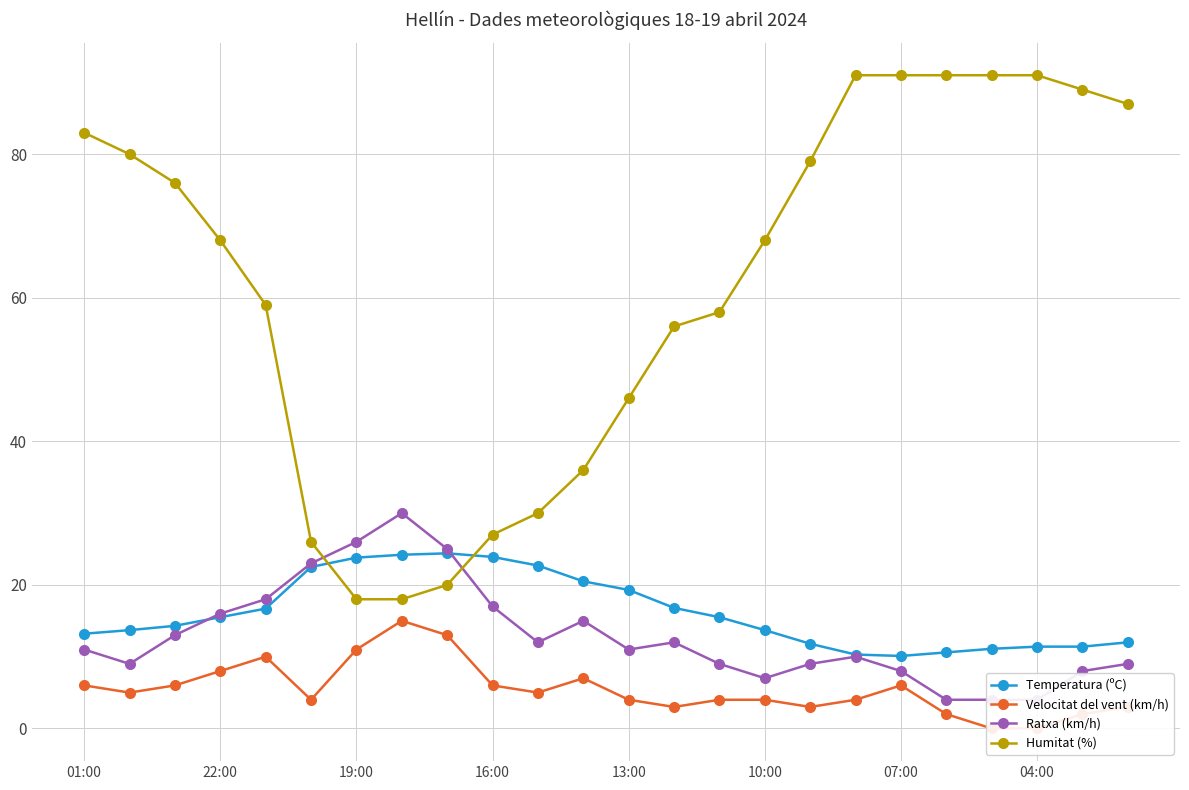

Which series ends up on top after the final intersection of Humitat (%) and Temperatura (ºC)?

Humitat (%)